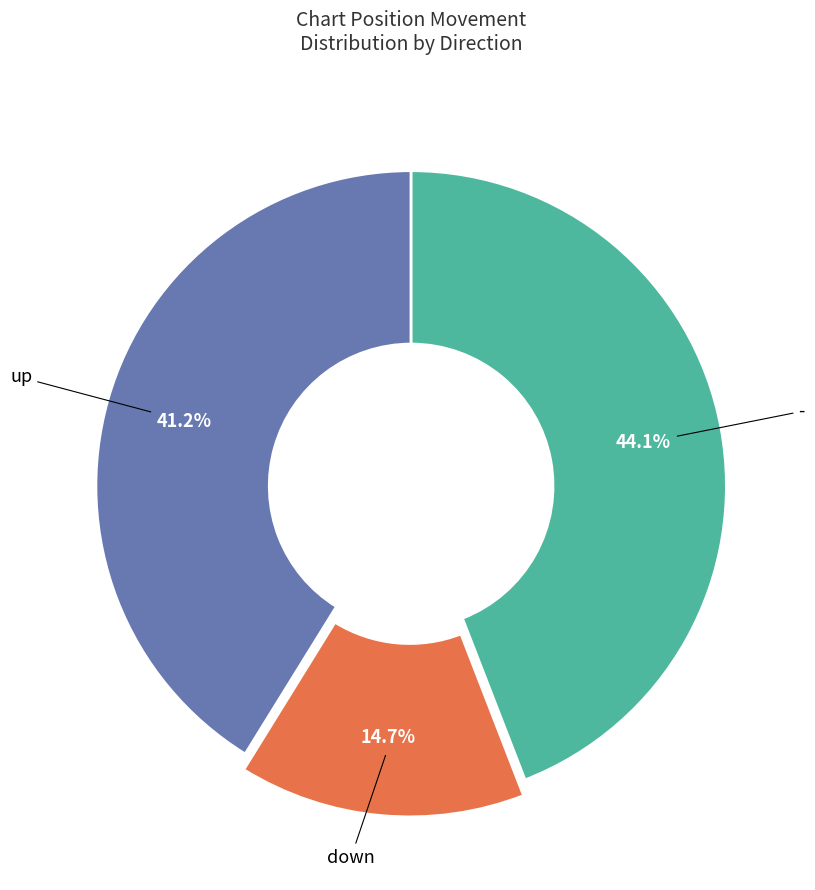

To the nearest percent, what is the average slice percentage?

33%